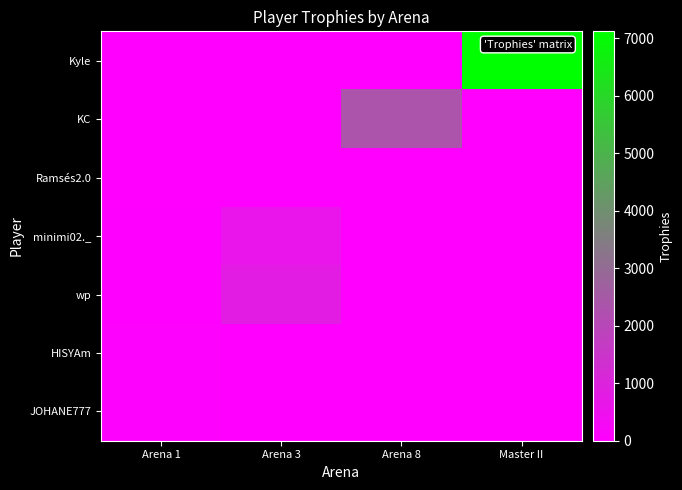

Which series has the widest spread of values?

Kyle